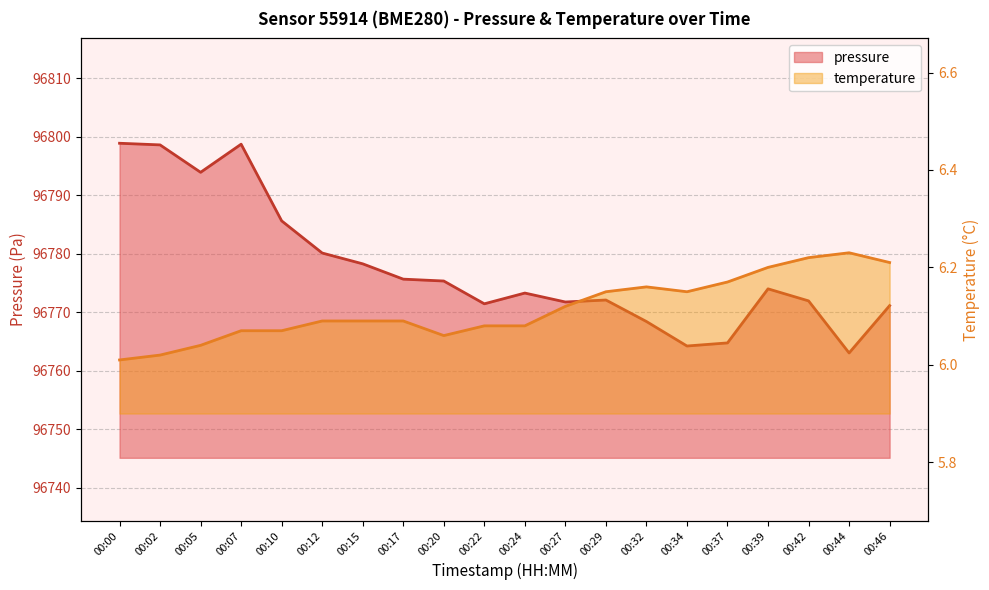

True or false: pressure and temperature intersect in this chart.

False